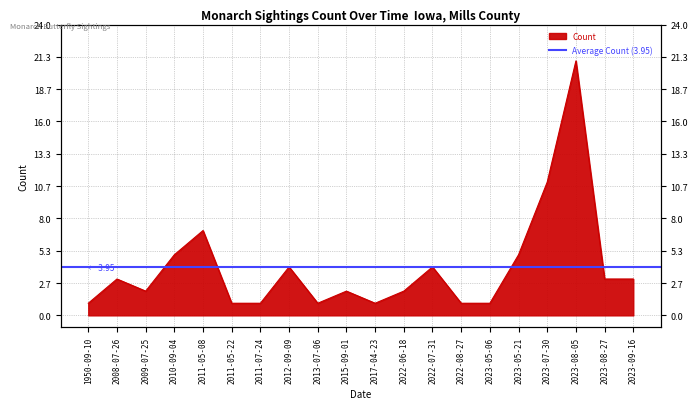

Between 2022-08-27 and 2008-07-26, which is larger?

2008-07-26